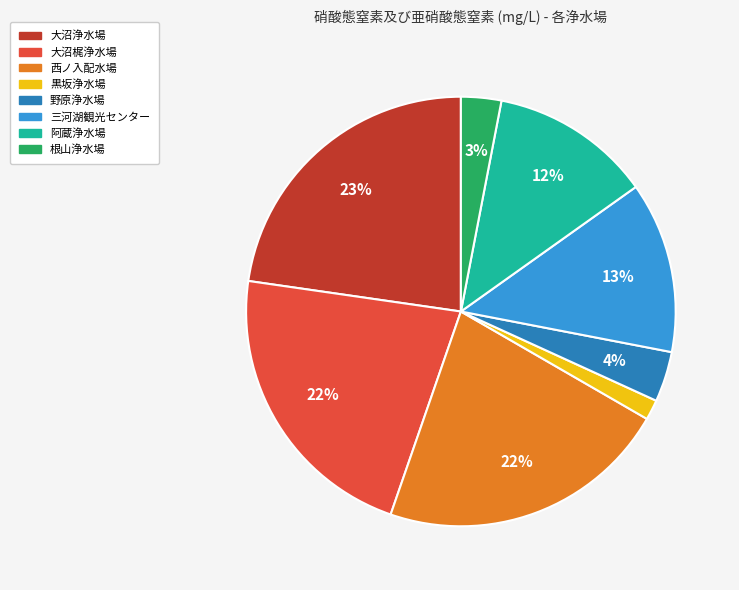

Combined, do 黒坂浄水場 and 野原浄水場 account for over 50%?

No